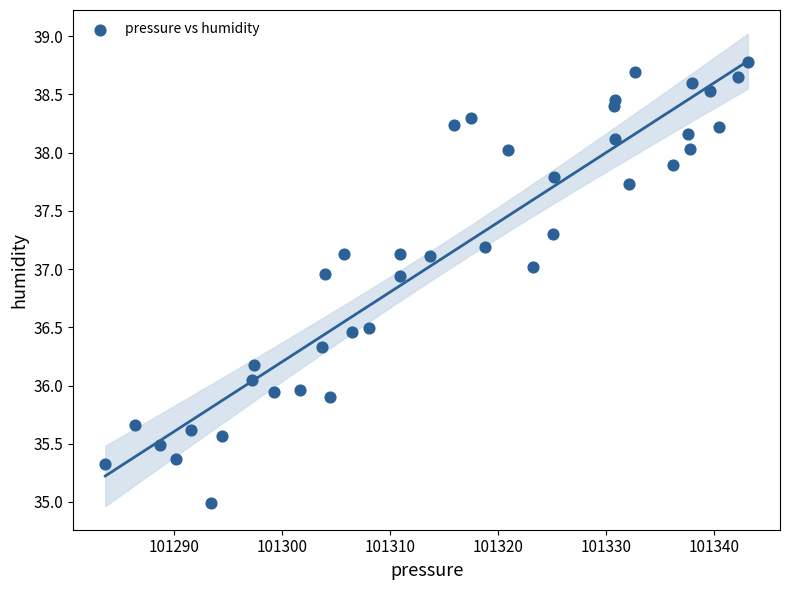

What is the range of X values (max minus min)?

59.5